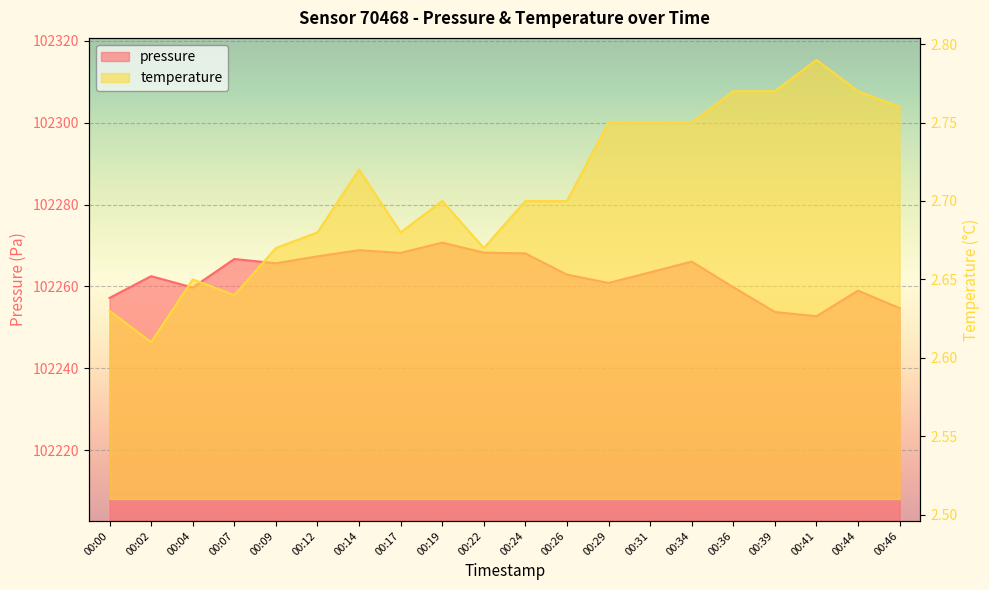

How many data points in pressure are less than 102263?

10